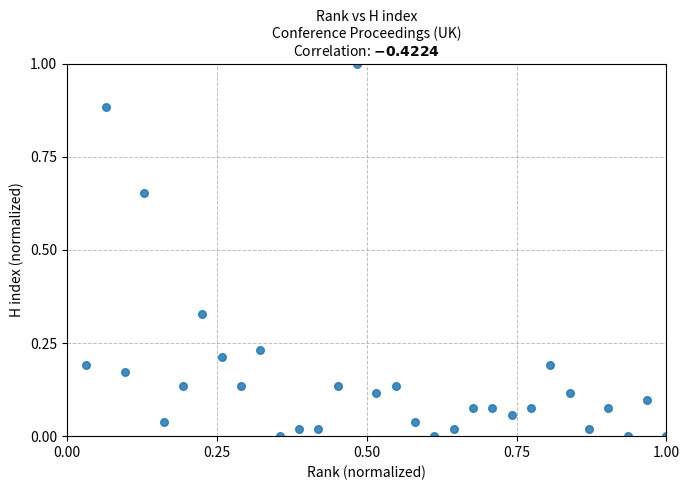

What is the range of X values (max minus min)?

1.0